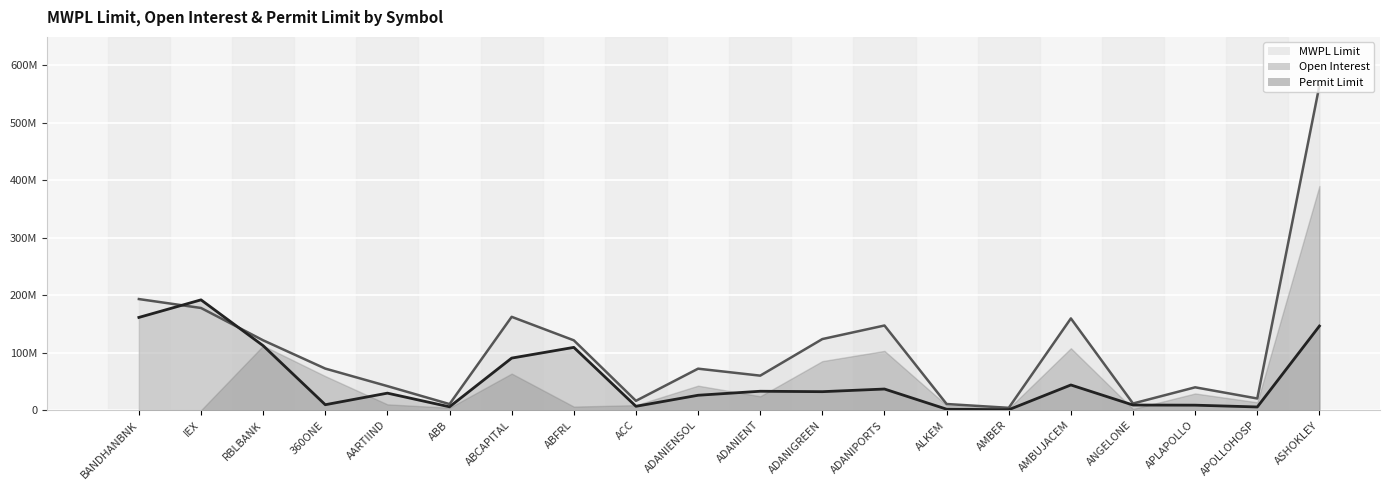

The MWPL Limit series shows 54469107 at ADANIGREEN. True or false?

False